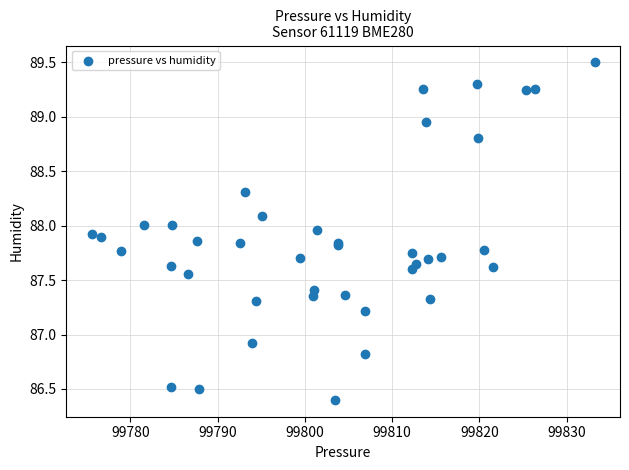

What Y value in the scatter plot is closest to 87?

86.9